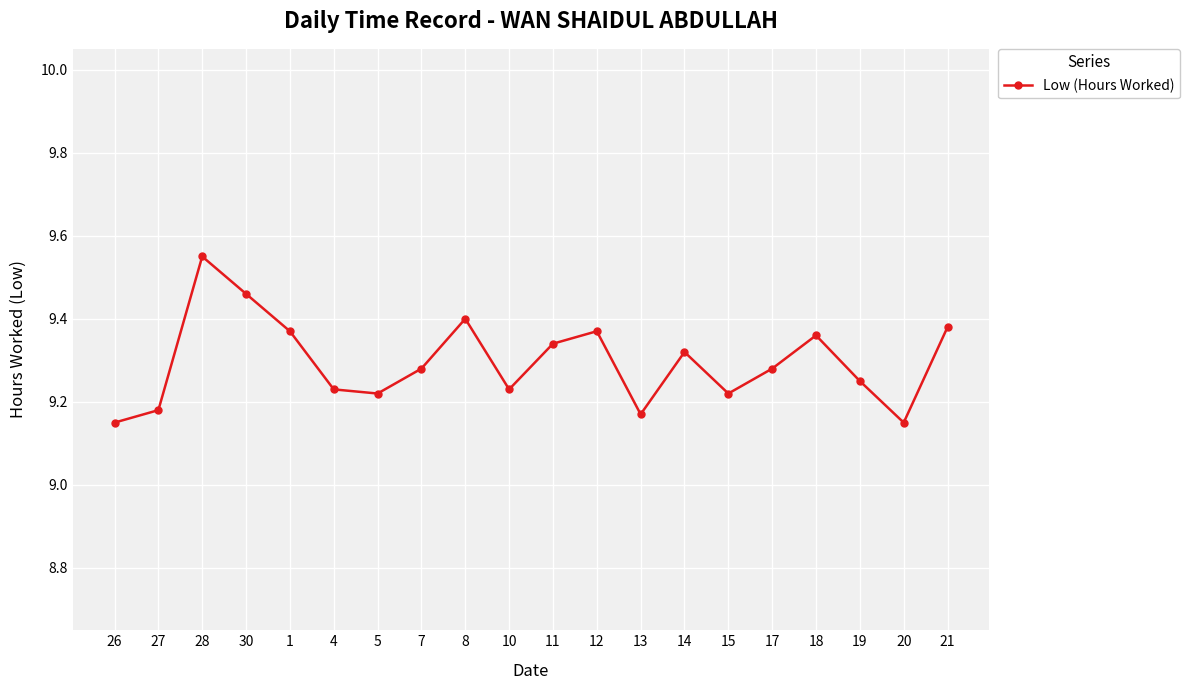

At which category does the chart reach its peak across all series?

28